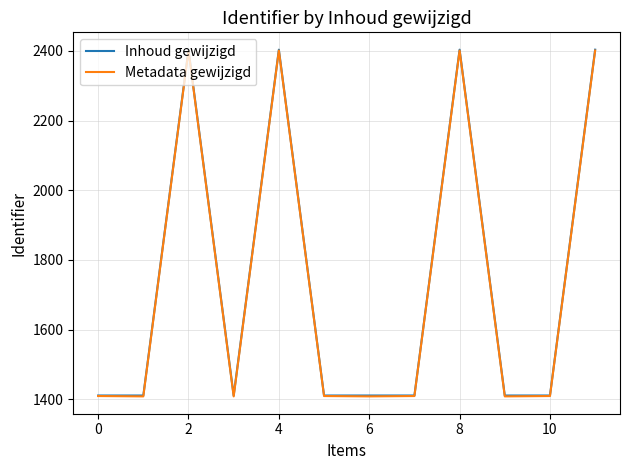

Which series has the widest spread of values?

Inhoud gewijzigd